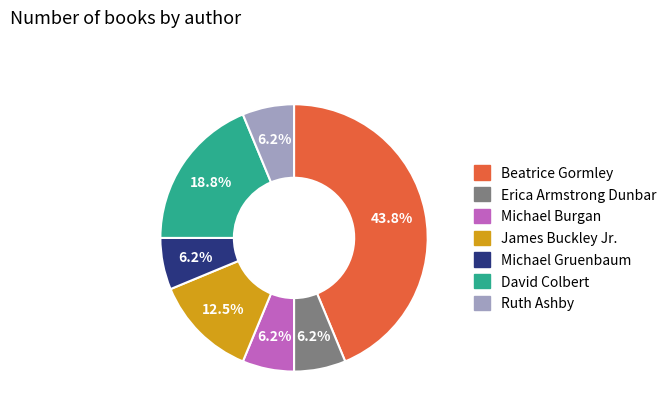

What percentage is NOT represented by James Buckley Jr.?

87.5%